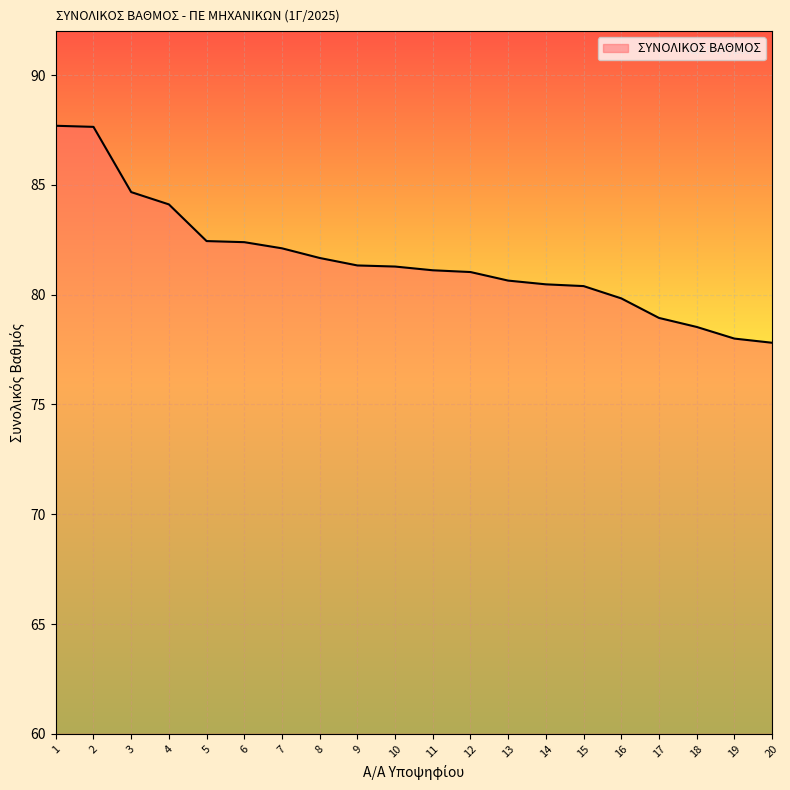

Read the value at 19.

78.0